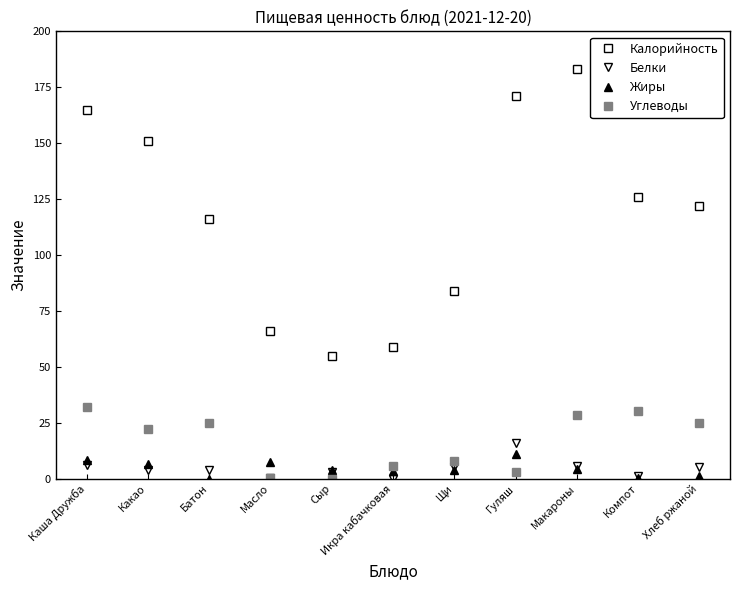

What is the maximum value for Калорийность?

183.0